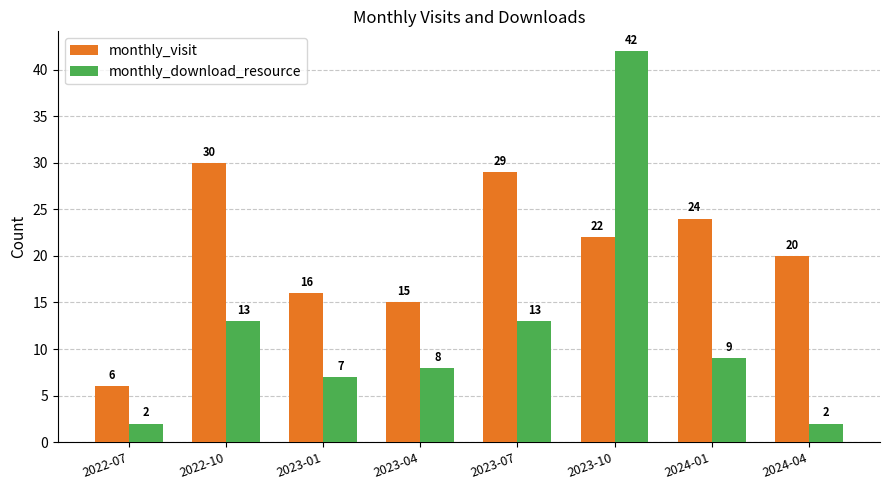

Between 2023-01 and 2024-01, which series saw the biggest shift?

monthly_visit